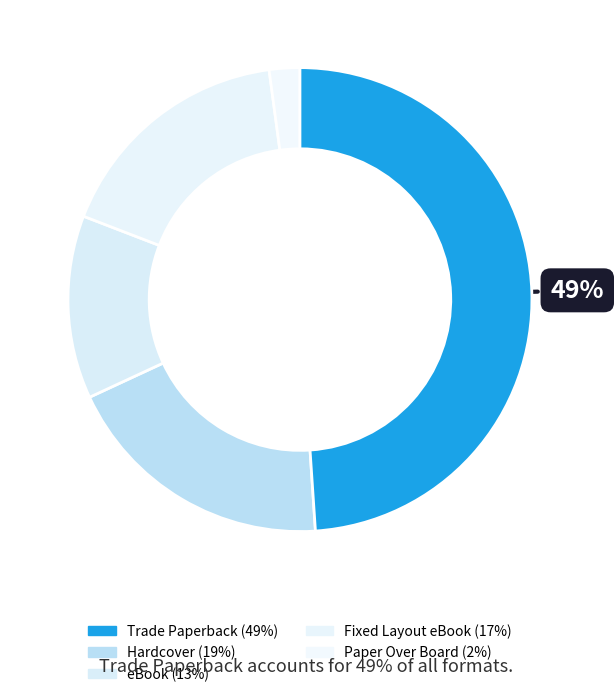

Does eBook represent more than half of the total?

No